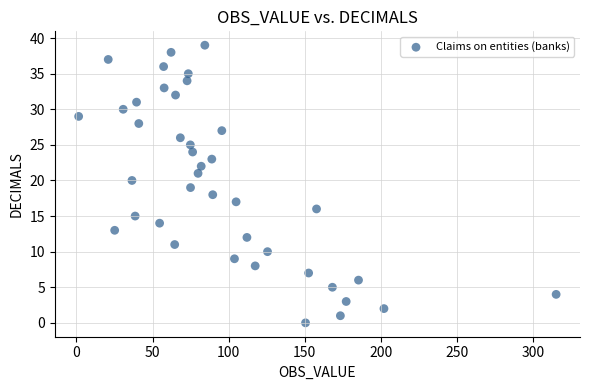

What is the range of Y values (max minus min)?

39